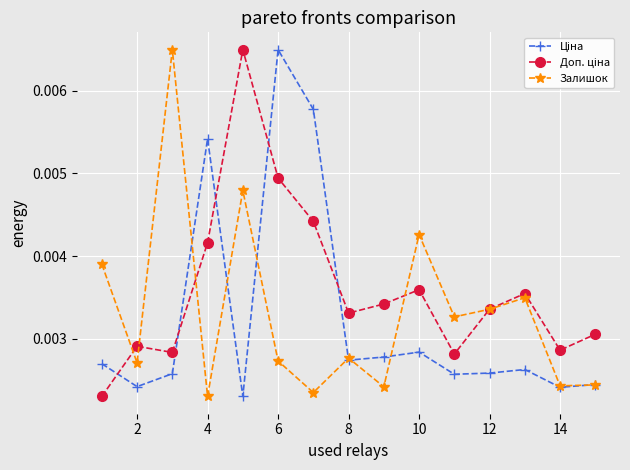

How many interior local valleys does the Доп. ціна series have?

4